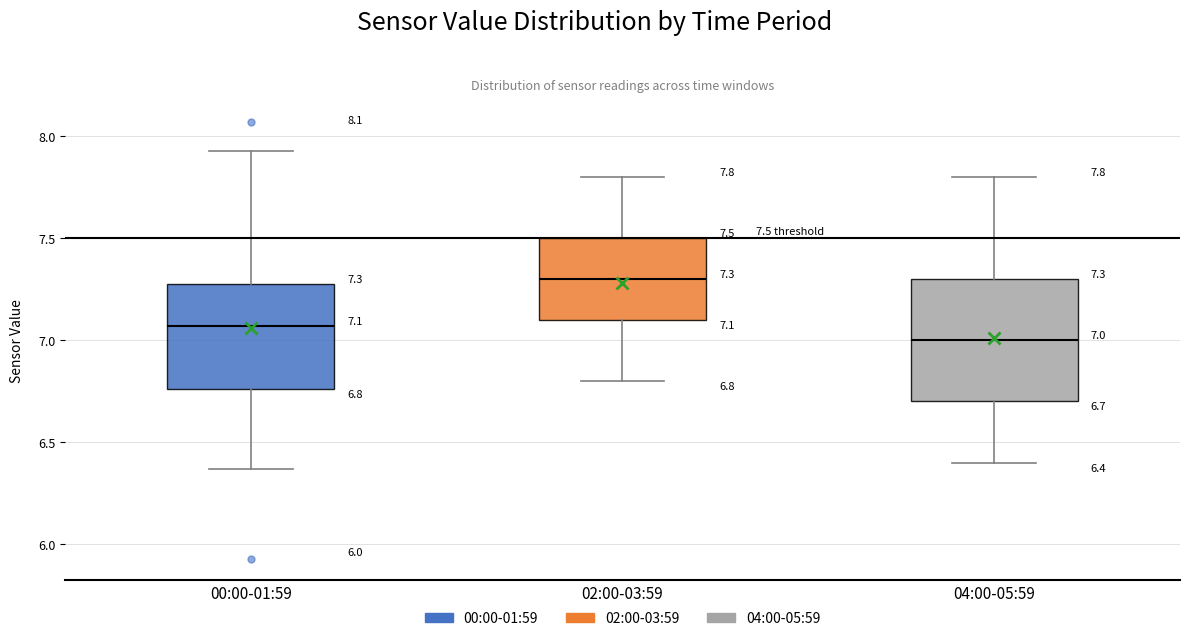

Which box's median line is the lowest?

04:00-05:59